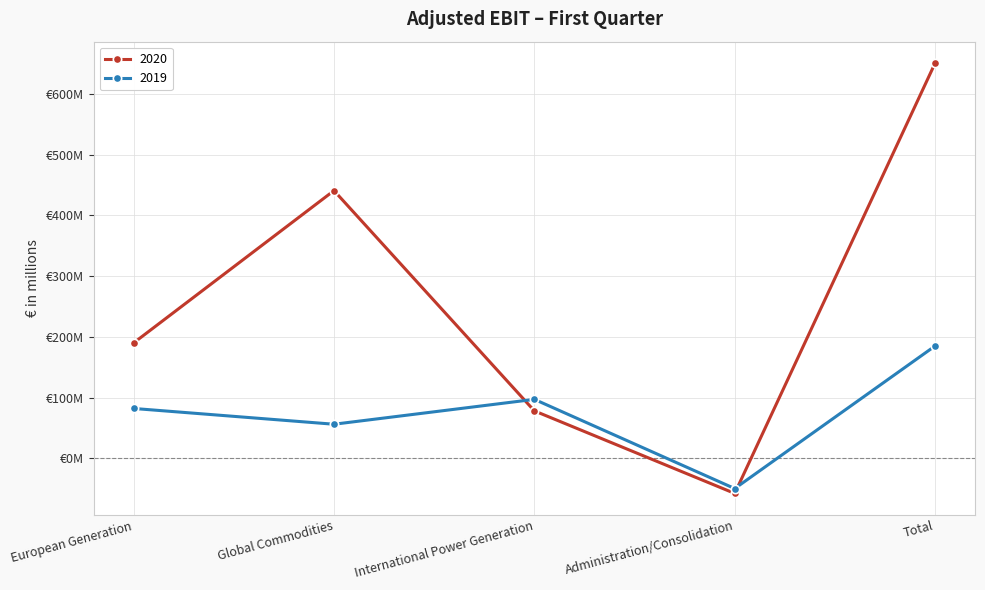

Is it true that 2020 equals 272 at European Generation?

False